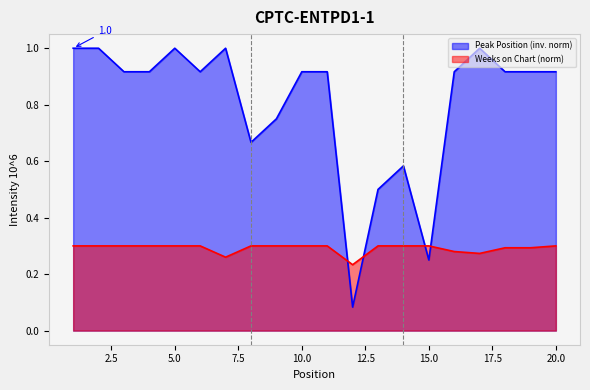

In Peak Position, how many points are lower than both neighbors (excluding endpoints)?

4